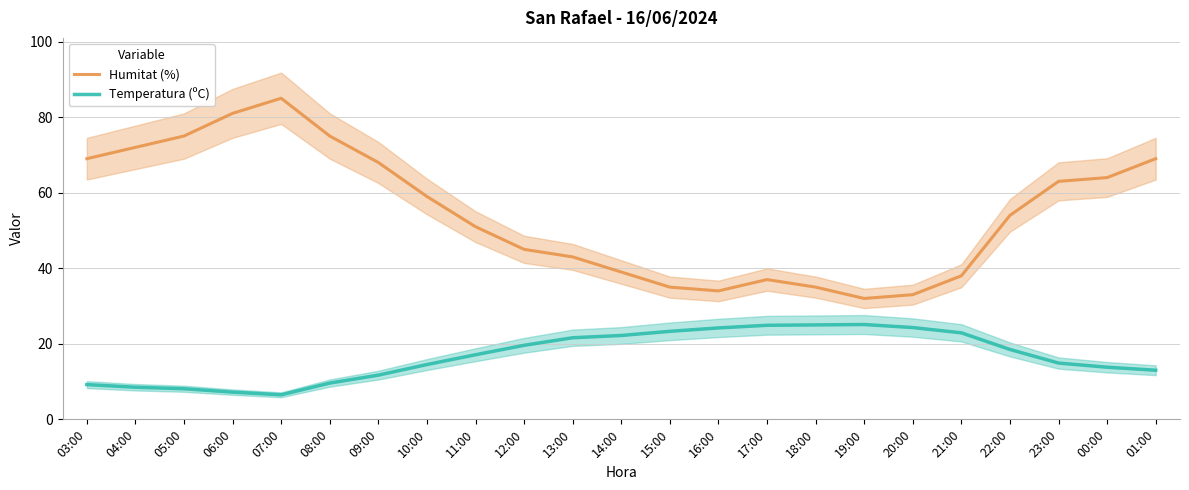

Which category has the highest value across all series?

07:00